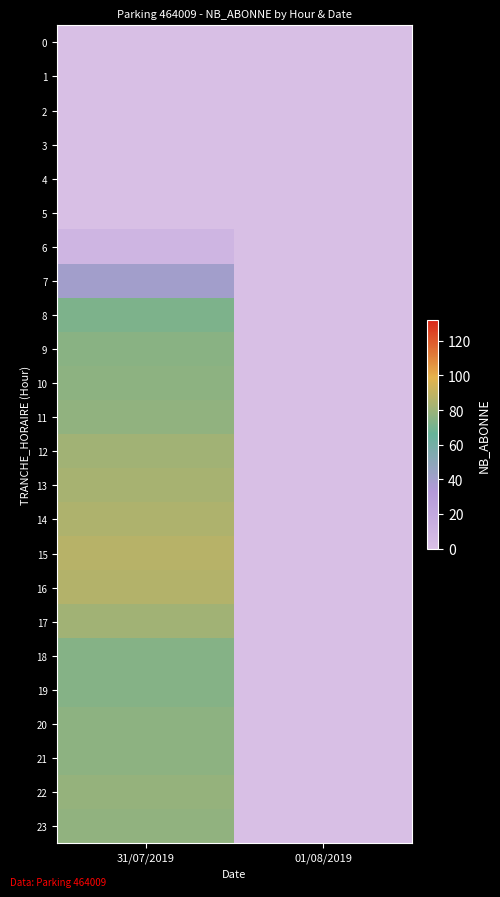

At how many categories does at least one series exceed 68?

1